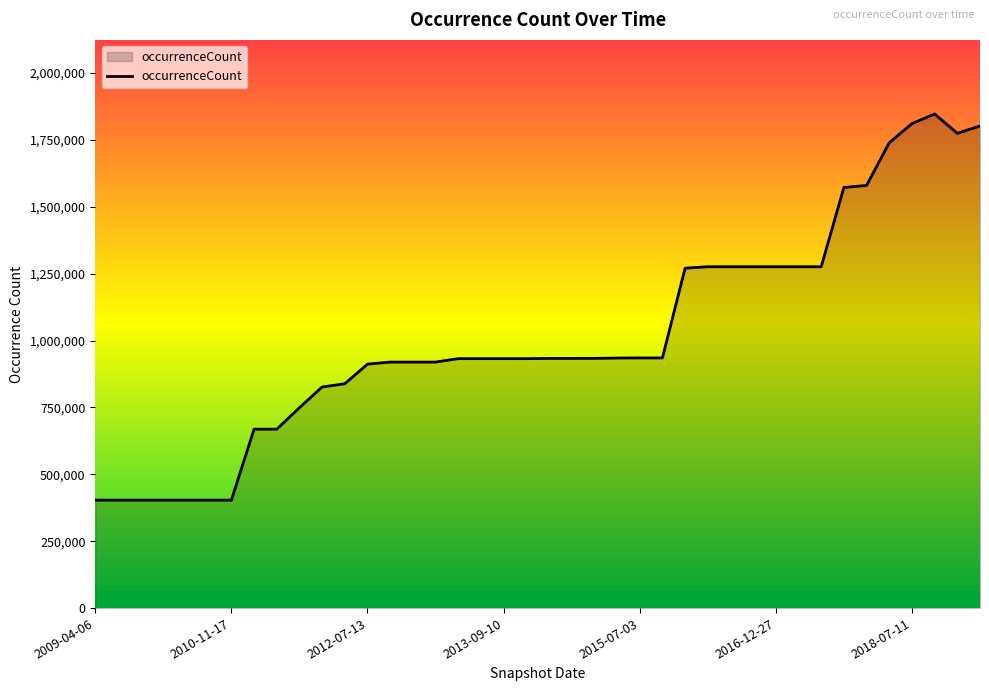

What is the difference between the maximum and minimum values?

1443104